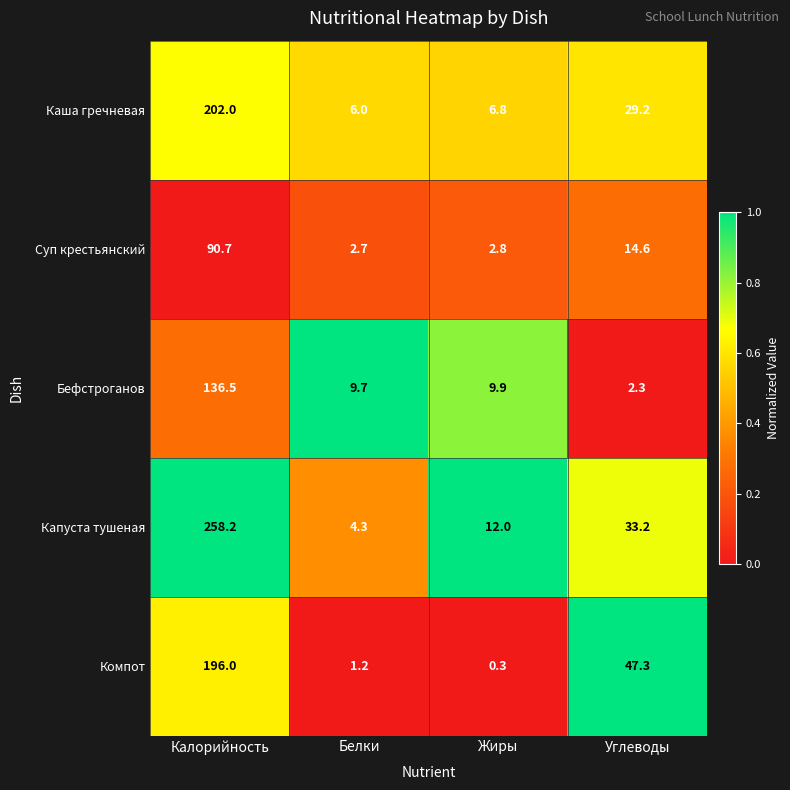

How many distinct data groups are displayed?

5